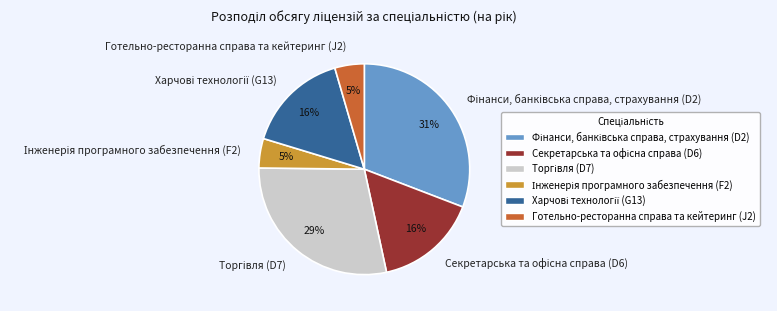

To the nearest percent, what is the average slice percentage?

17%